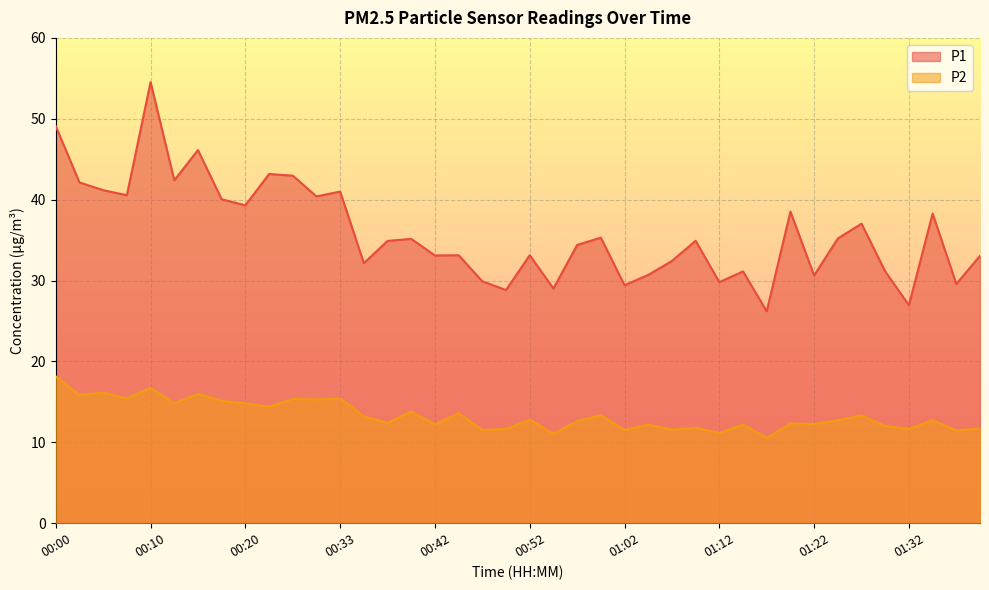

True or false: P1 and P2 intersect in this chart.

False